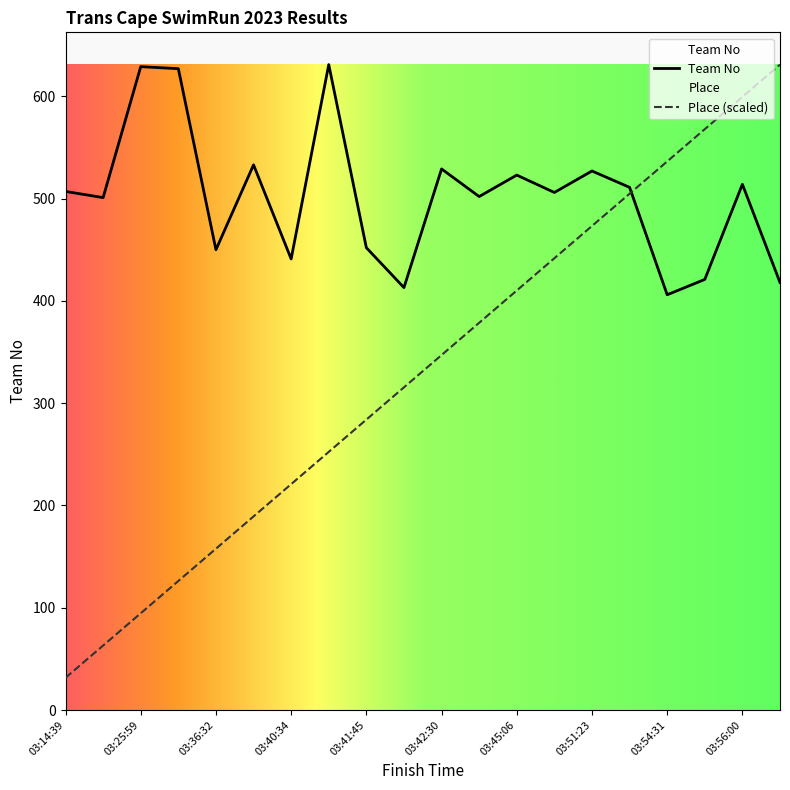

What is the difference between the Team No values at 03:41:45 and 03:25:59?

177.0